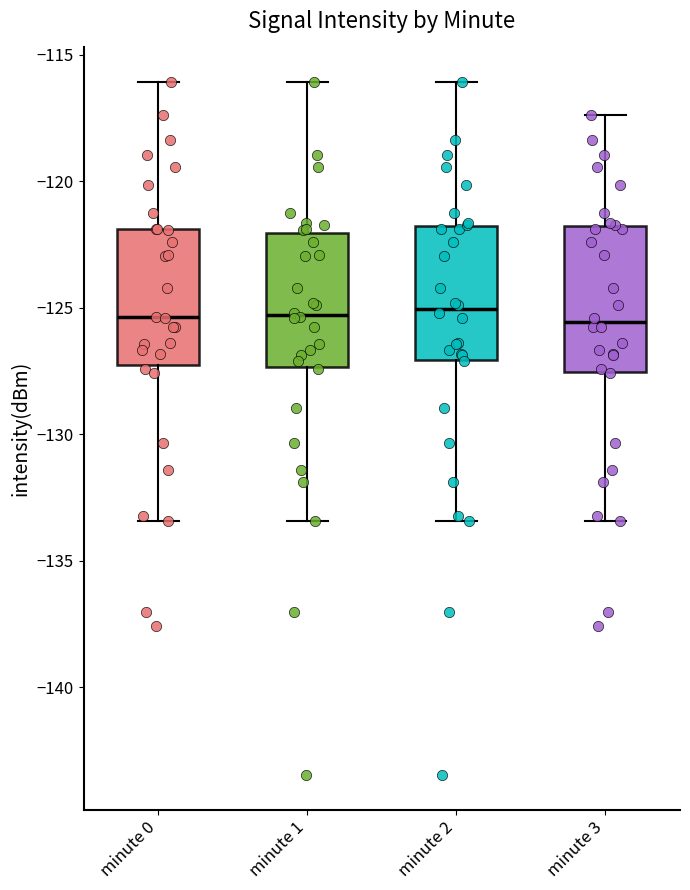

Reading left to right, transcribe this box plot: for each box, give where its median line is, the range the box spans, and where its two whiskers end, as read against the y-axis. The values are not printed on the chart, so give them approximately, as read against the axis.

minute 0: median -125.5, box -127.5 to -122.0, whiskers -133.5 to -116.0
minute 1: median -125.5, box -127.5 to -122.0, whiskers -133.5 to -116.0
minute 2: median -125.0, box -127.0 to -122.0, whiskers -133.5 to -116.0
minute 3: median -125.5, box -127.5 to -122.0, whiskers -133.5 to -117.5